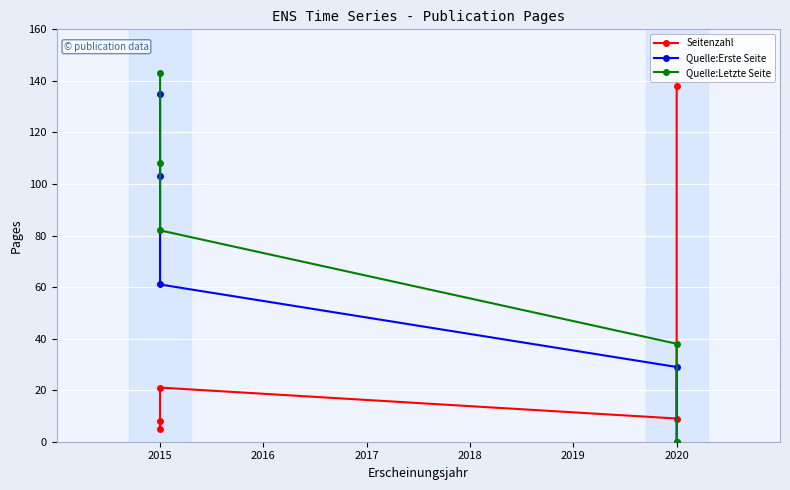

True or false: Quelle:Erste Seite and Quelle:Letzte Seite cross at least once.

False